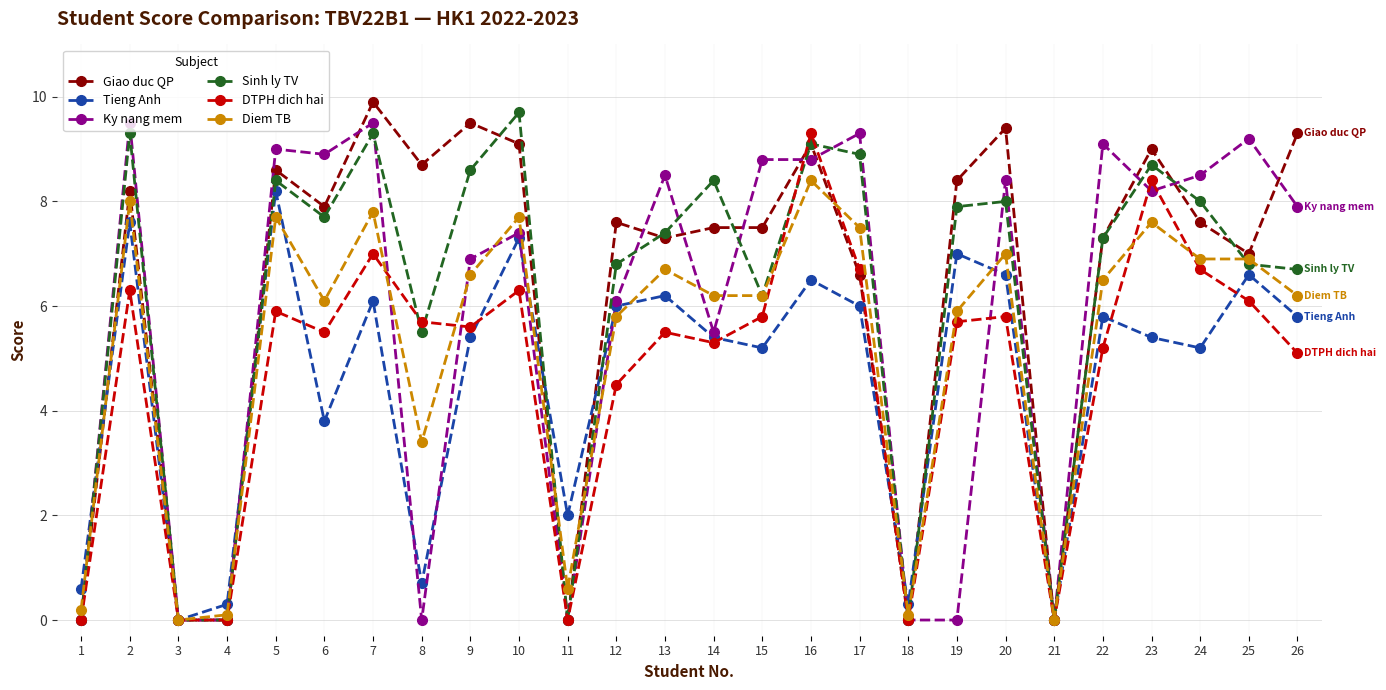

What is the value of the Giao duc QP point at the 2nd from the left?

8.2